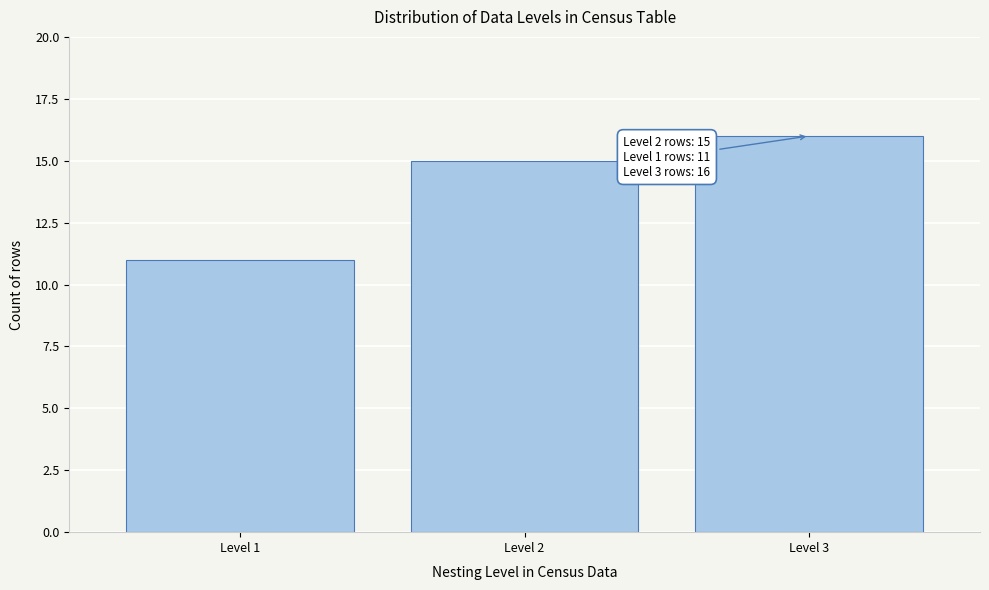

Reading right to left, list all the values displayed in this chart.

16	15	11